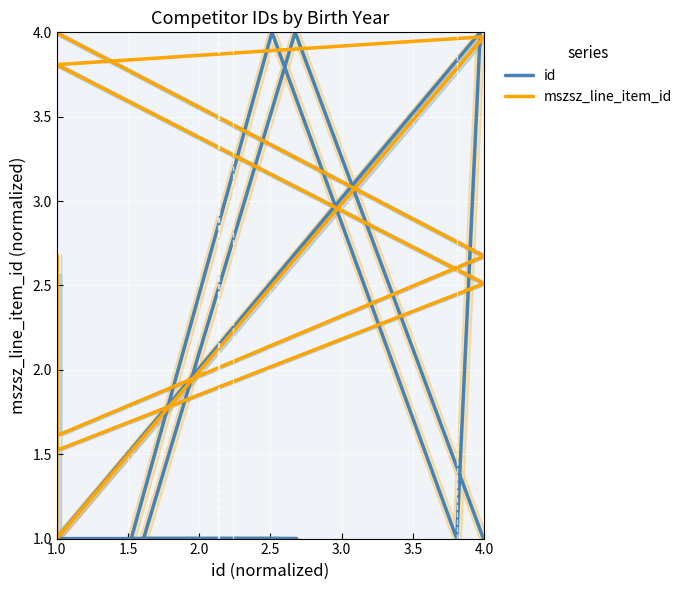

What is the sum of all id values?

21.0